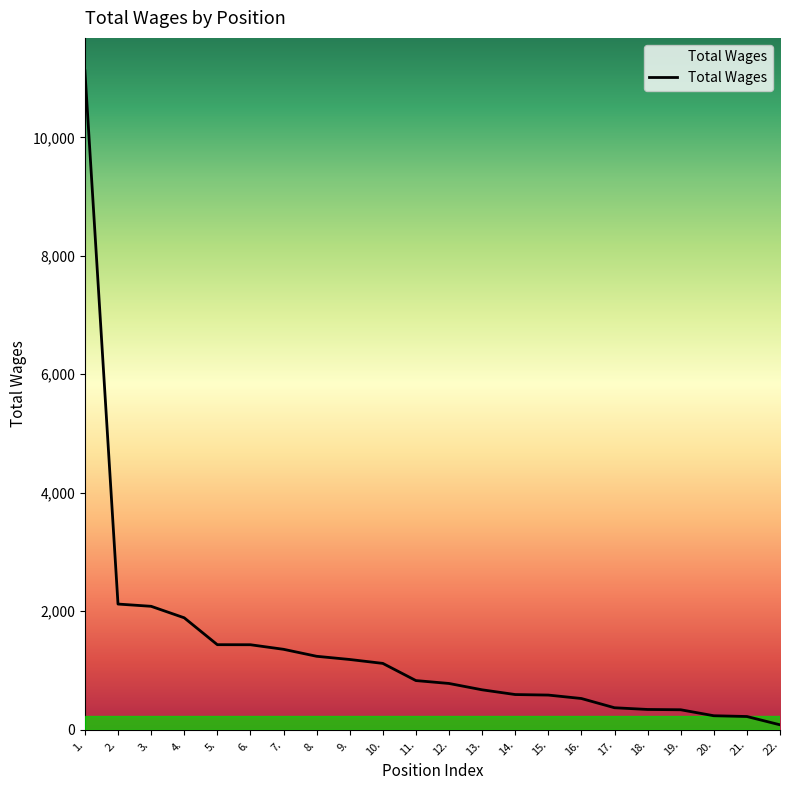

What is the greatest value displayed?

11124